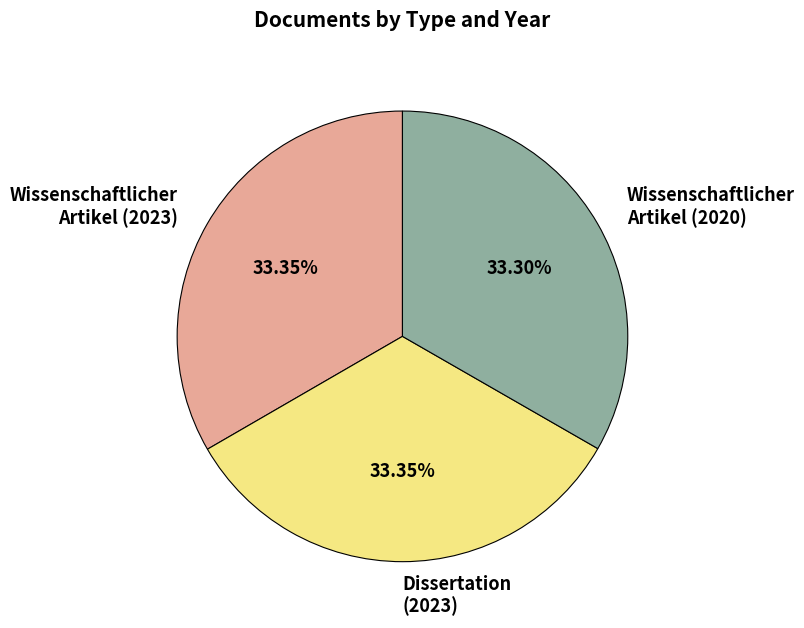

Is it true that Dissertation (2023) is 33% of the pie?

True